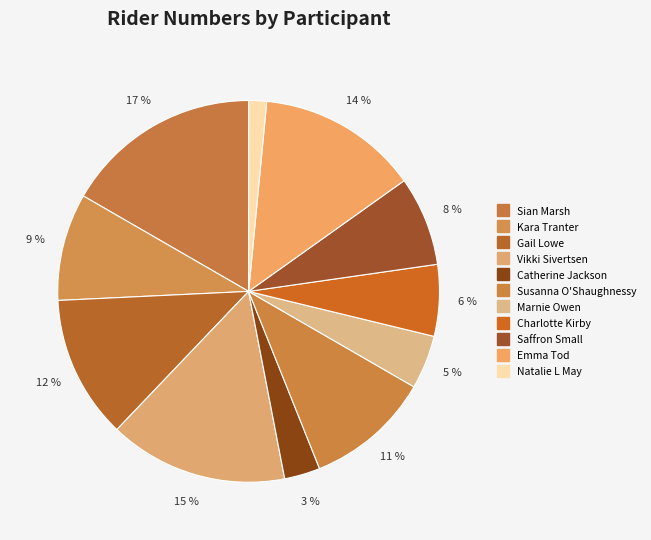

How many segments does this pie chart have?

11